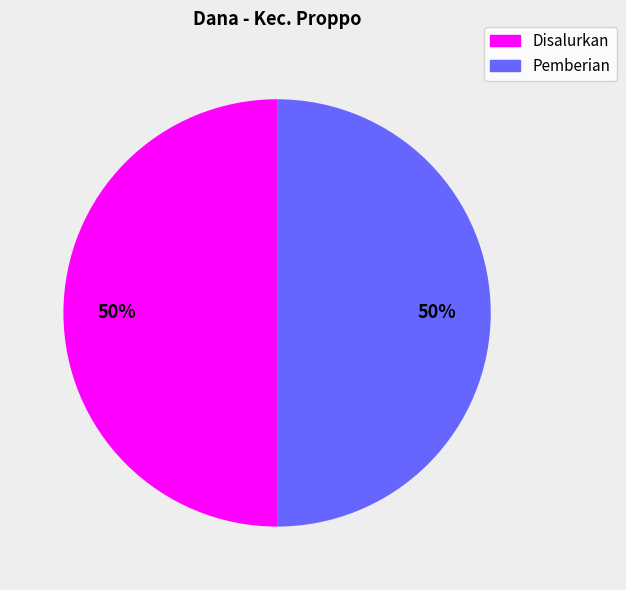

To the nearest percent, what is the average slice percentage?

50%